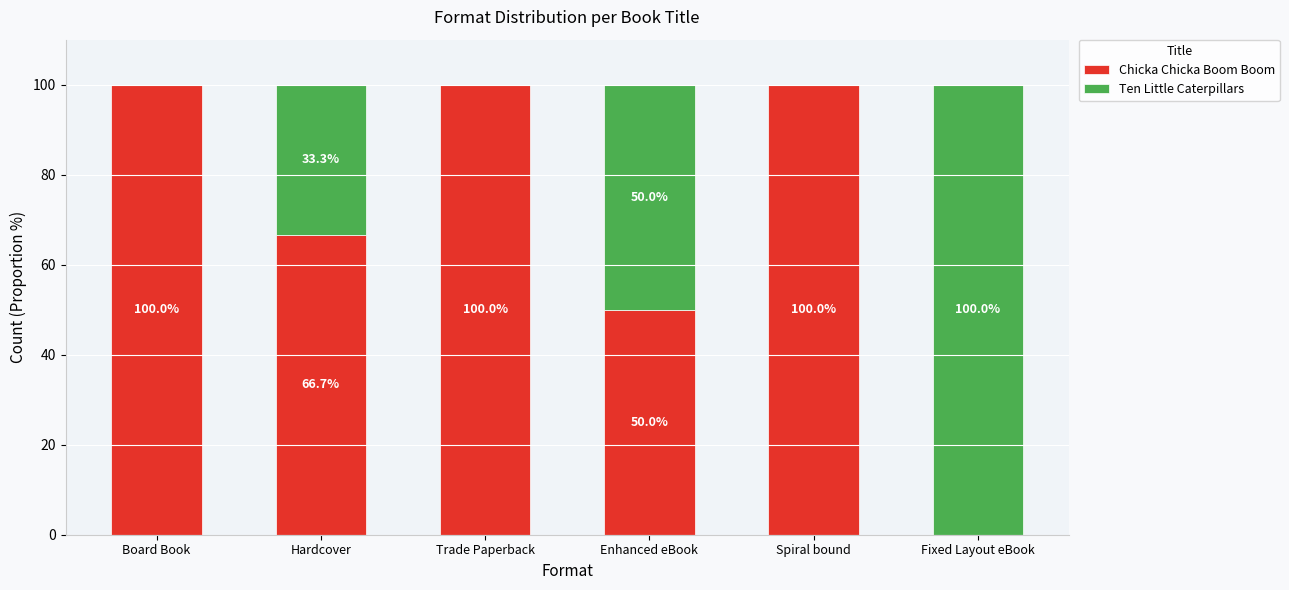

Reading left to right, what are the values for Chicka Chicka Boom Boom?

Board Book=100.0	Hardcover=66.7	Trade Paperback=100.0	Enhanced eBook=50.0	Spiral bound=100.0	Fixed Layout eBook=0.0